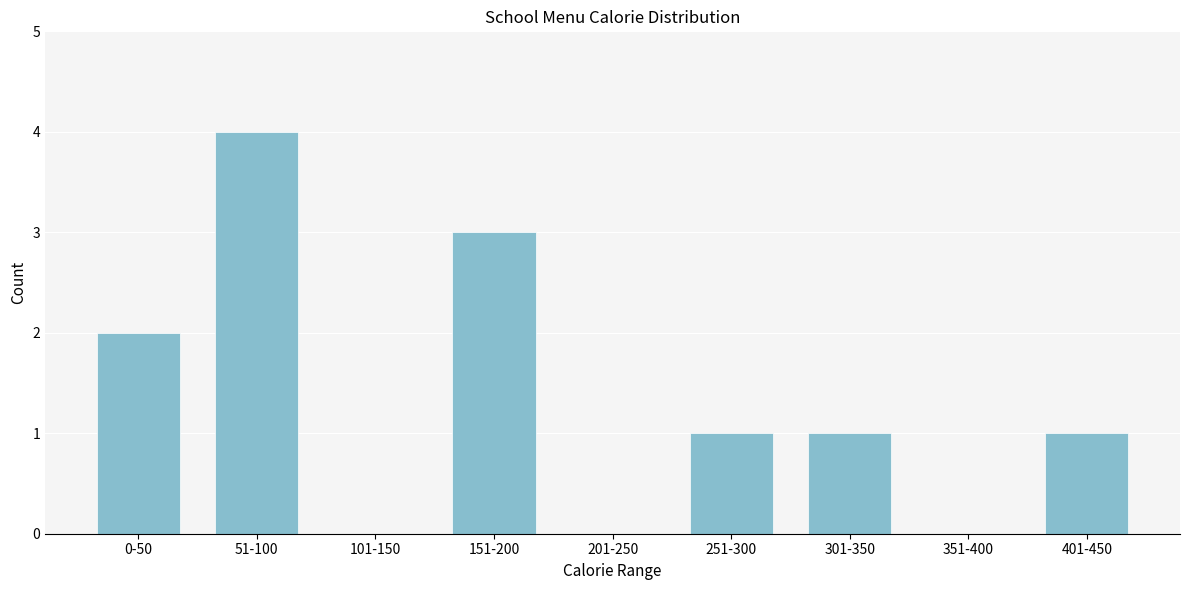

Reading left to right, transcribe all the data shown in this chart.

0-50=2	51-100=4	101-150=0	151-200=3	201-250=0	251-300=1	301-350=1	351-400=0	401-450=1